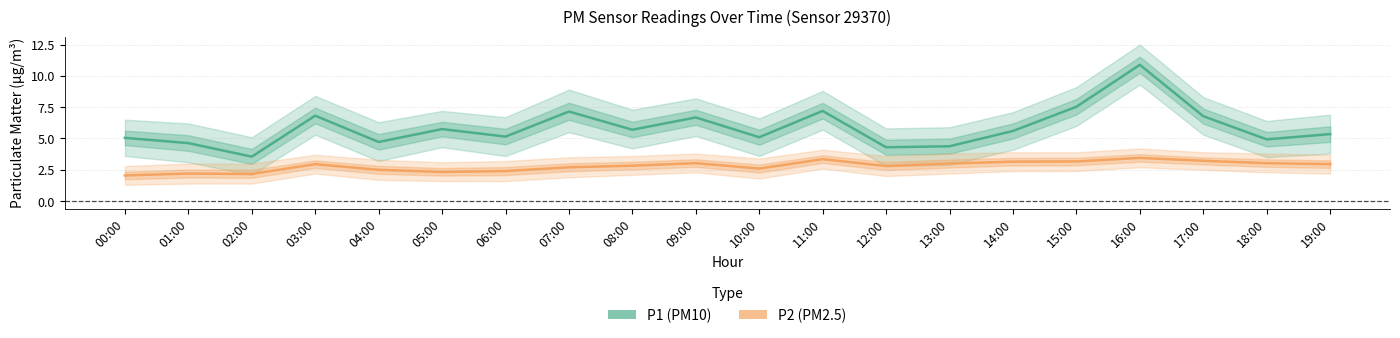

How many lines are shown in the chart?

2